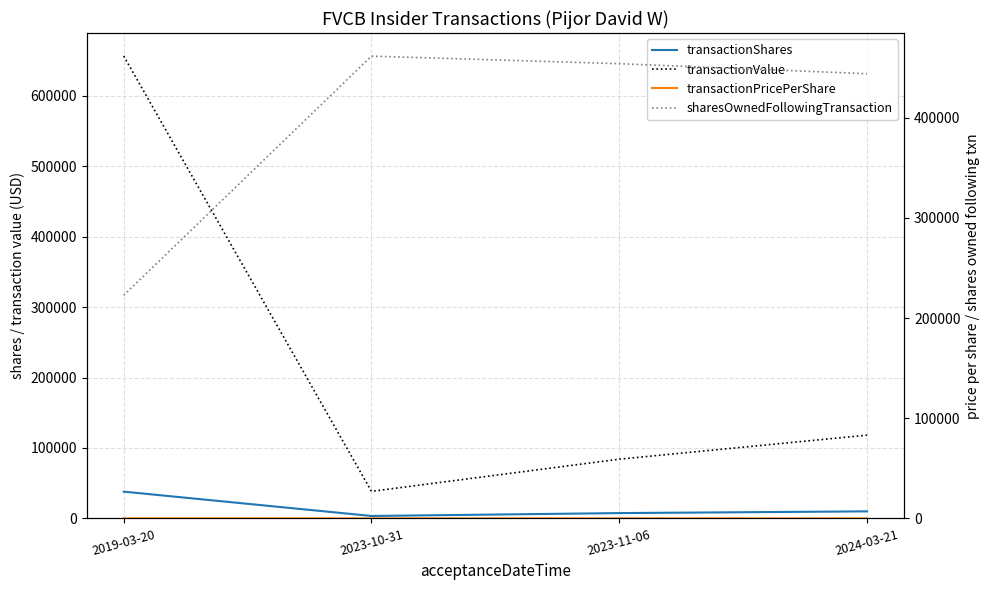

The value of transactionPricePerShare at 2019-03-20 is 17.3. True or false?

True